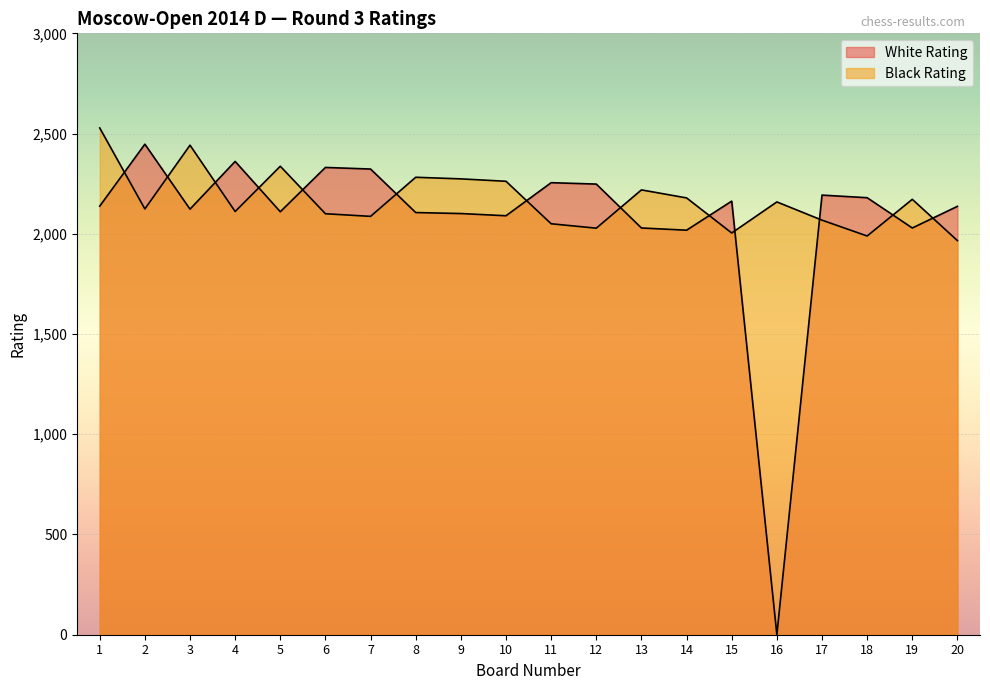

How many values in the Black Rating series exceed 2159?

9